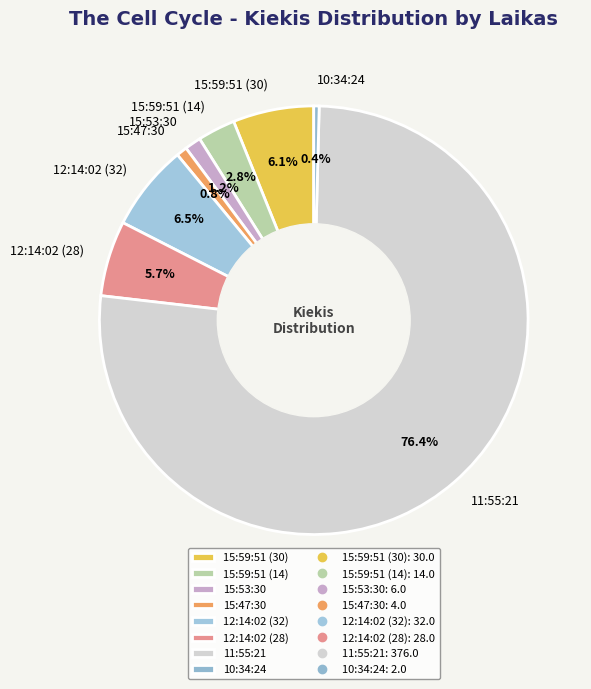

How much of the chart is everything except 15:59:51 (30)?

93.9%